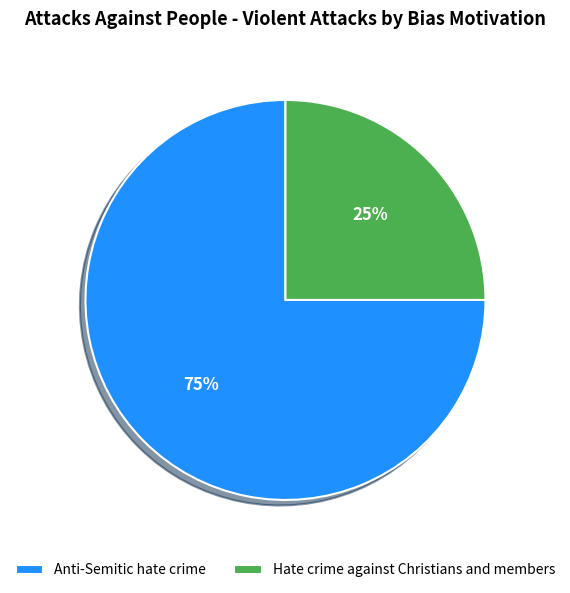

Is it true that Anti-Semitic hate crime is 75% of the pie?

True